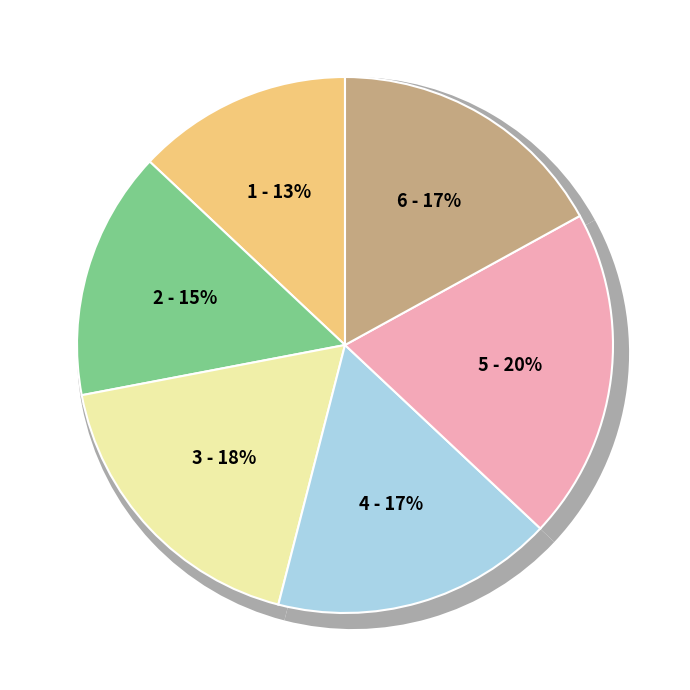

Rank the categories by value from highest to lowest.

5, 3, 4, 6, 2, 1